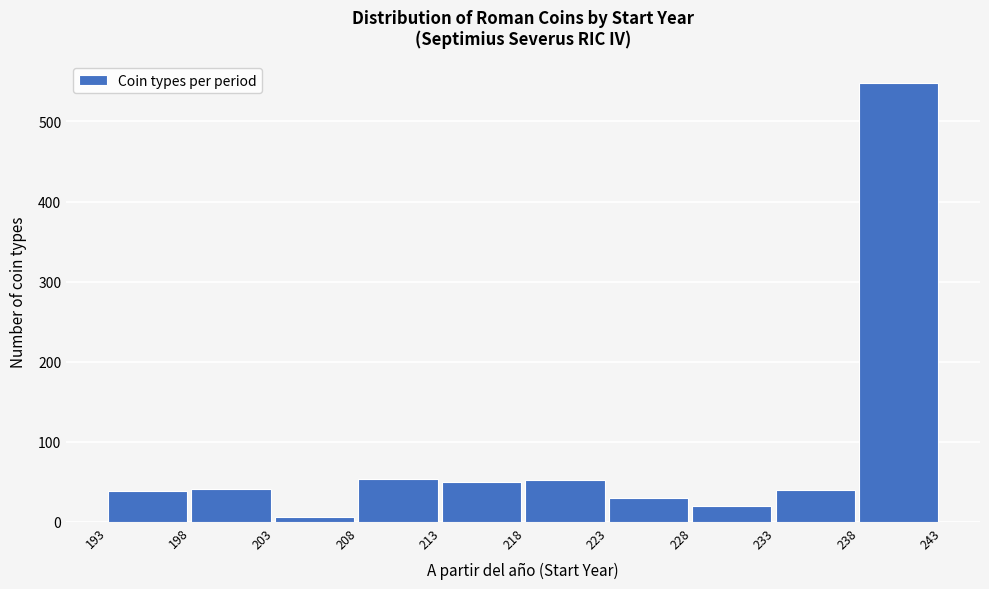

Reading left to right, list every bar in this chart as the range it spans on the x-axis followed by its height. The values are not printed on the chart, so give them approximately, as read against the axis.

193 to 198: 40
198 to 203: 40
203 to 208: under 10
208 to 213: 50
213 to 218: 50
218 to 223: 50
223 to 228: 30
228 to 233: 20
233 to 238: 40
238 to 243: 550